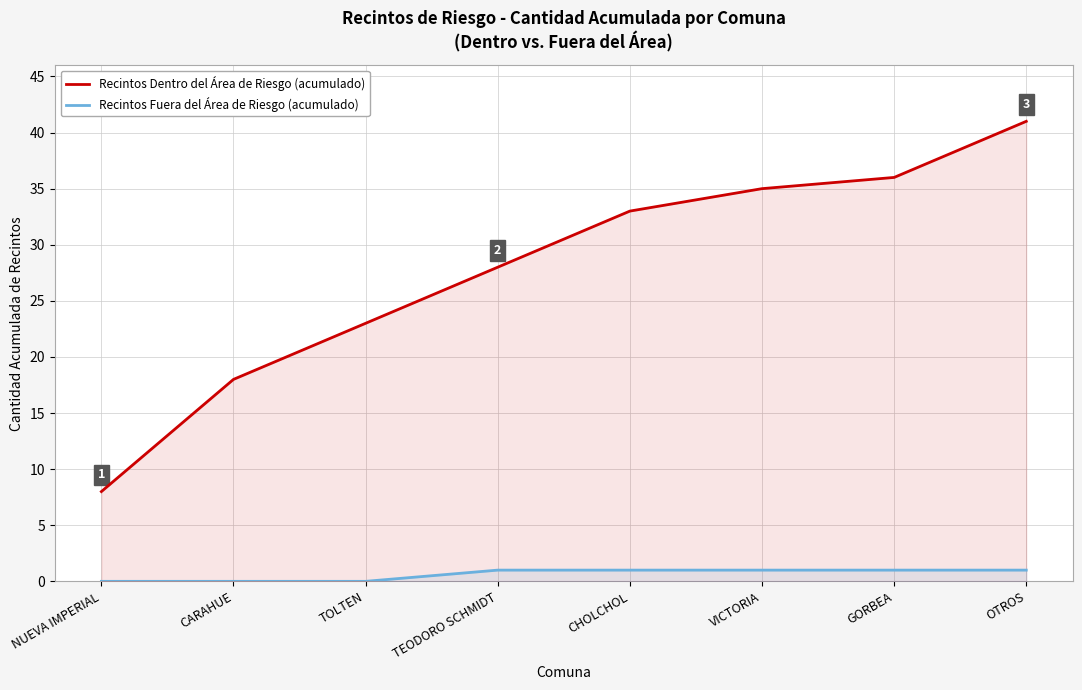

The Recintos Dentro del Área de Riesgo (acumulado) series shows 4 at NUEVA IMPERIAL. True or false?

False